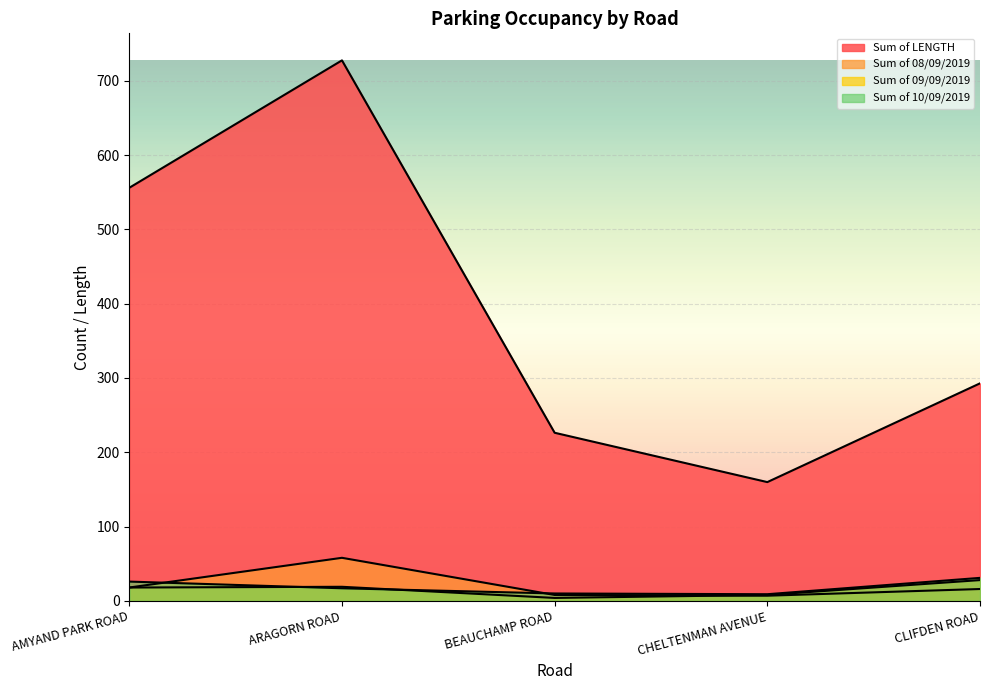

Is the value of Sum of 10/09/2019 at CLIFDEN ROAD greater than the value of Sum of 09/09/2019 at ARAGORN ROAD?

Yes